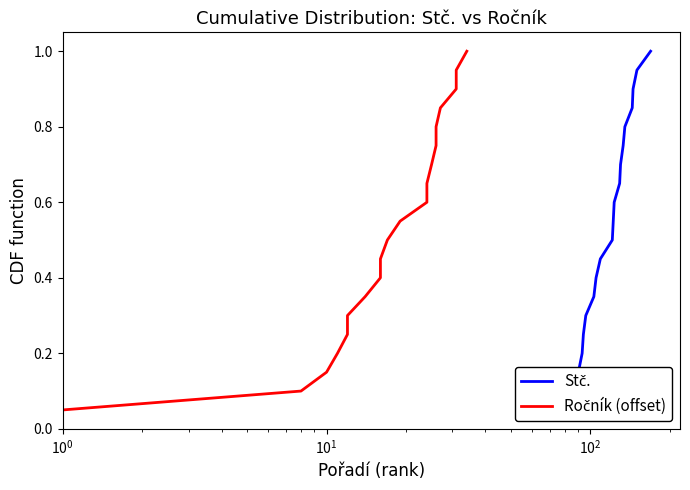

True or false: Stč. and Ročník (offset) cross at least once.

False